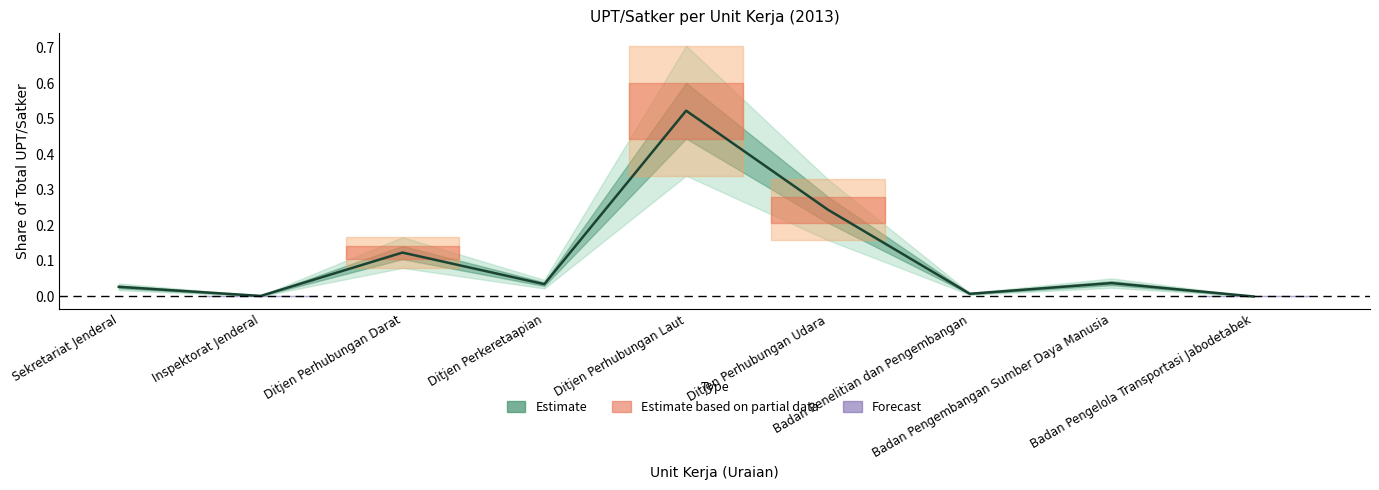

Between Inspektorat Jenderal and Ditjen Perkeretaapian, which is larger?

Ditjen Perkeretaapian